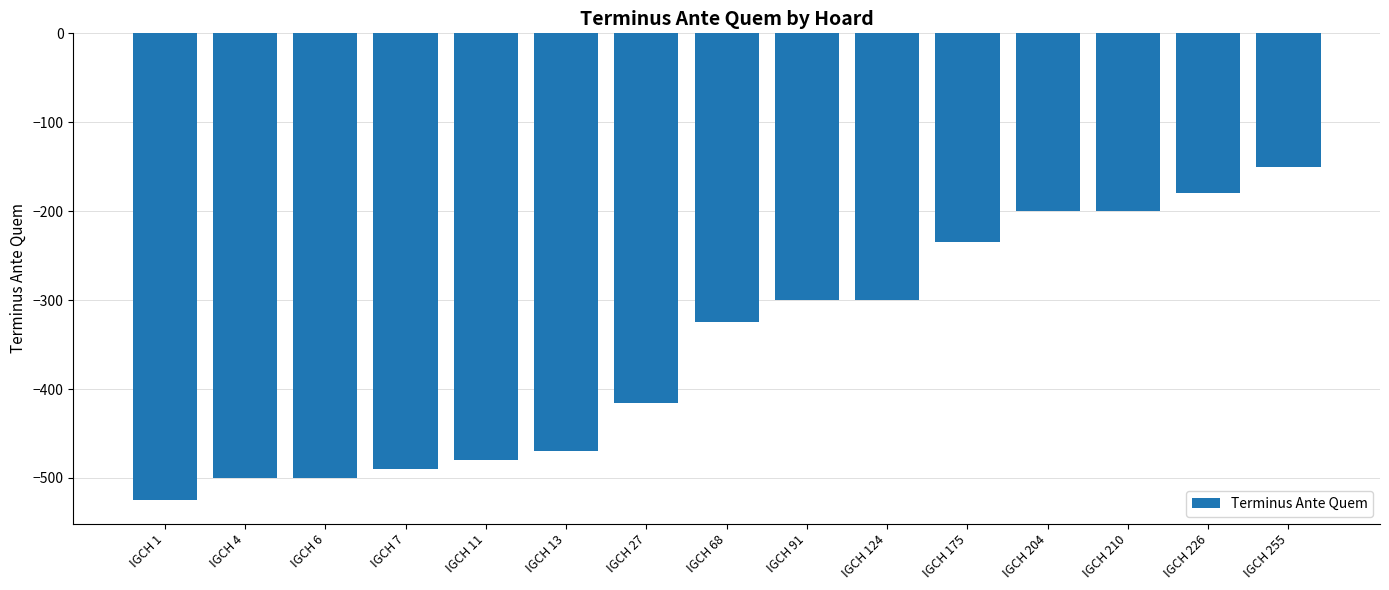

What is the difference between the second highest and minimum values?

345